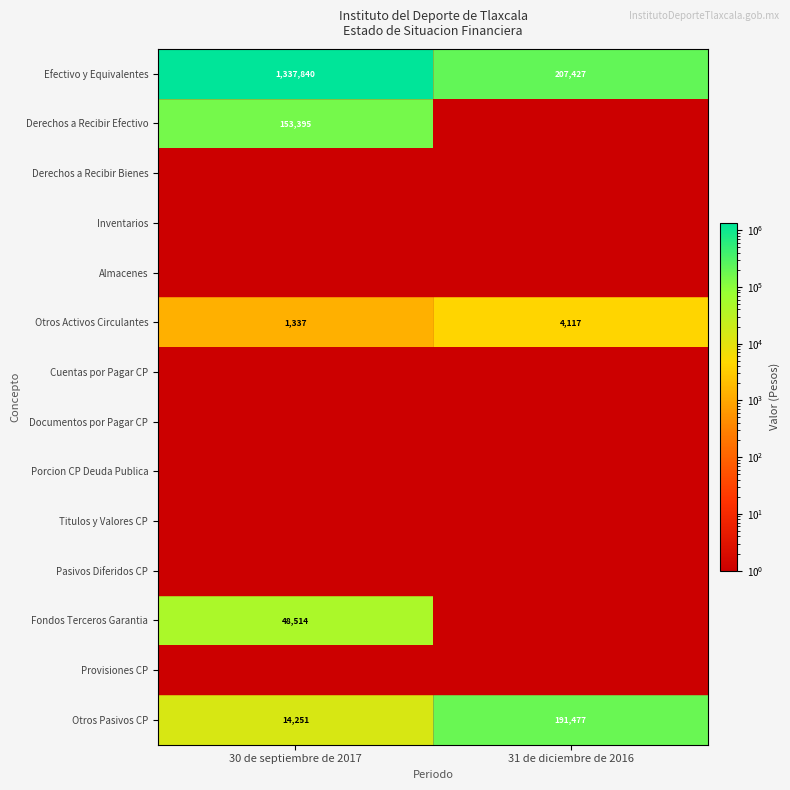

The value of Derechos a Recibir Efectivo at 30 de septiembre de 2017 is 153395. True or false?

True